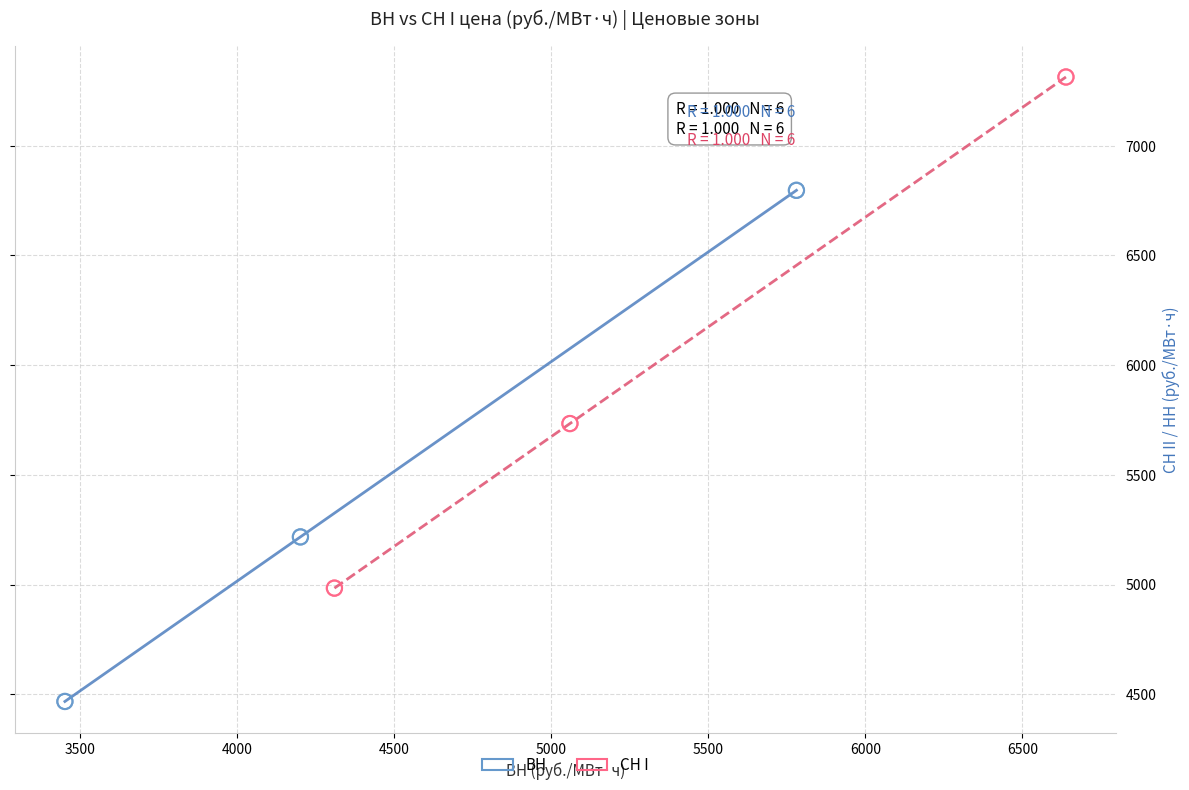

Which series has the widest spread of Y values?

СН I